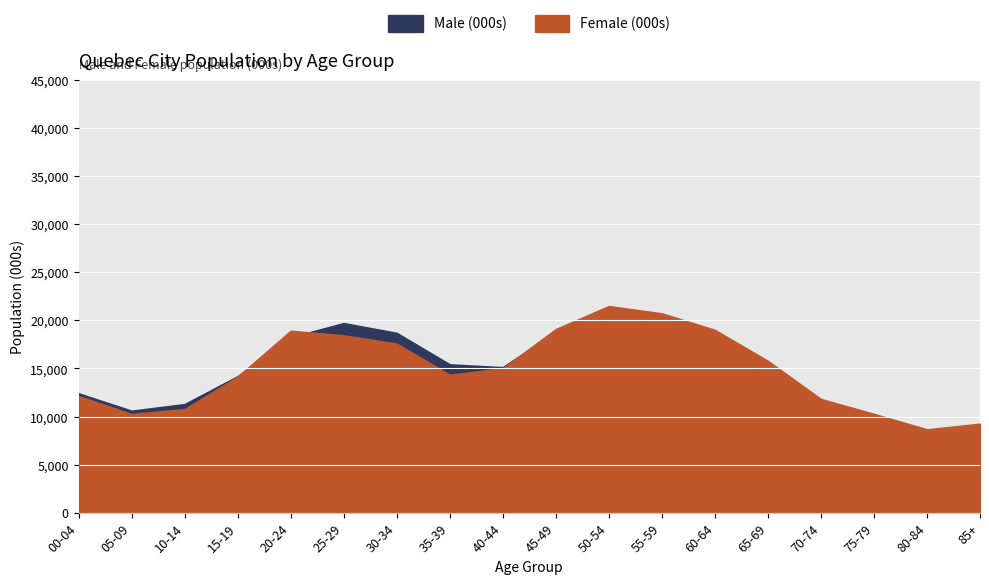

List the series in order of their peak value, highest first.

Female (000s), Male (000s)